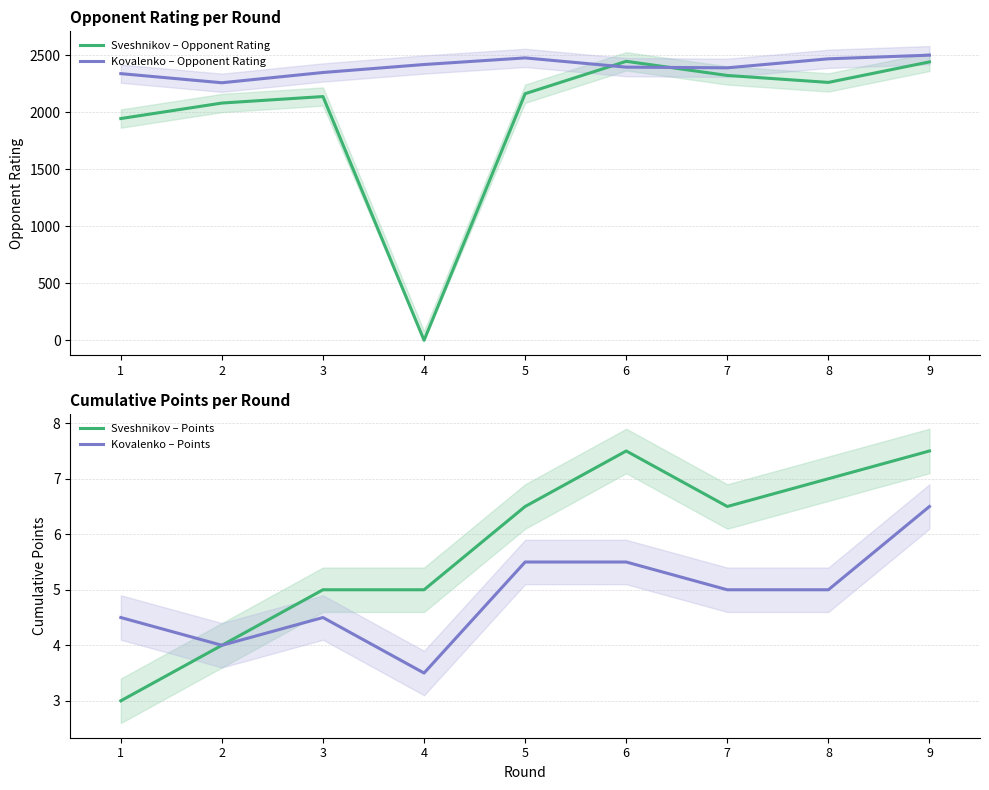

What is the value of the Kovalenko – Opponent Rating point at the 7th from the left?

2390.0